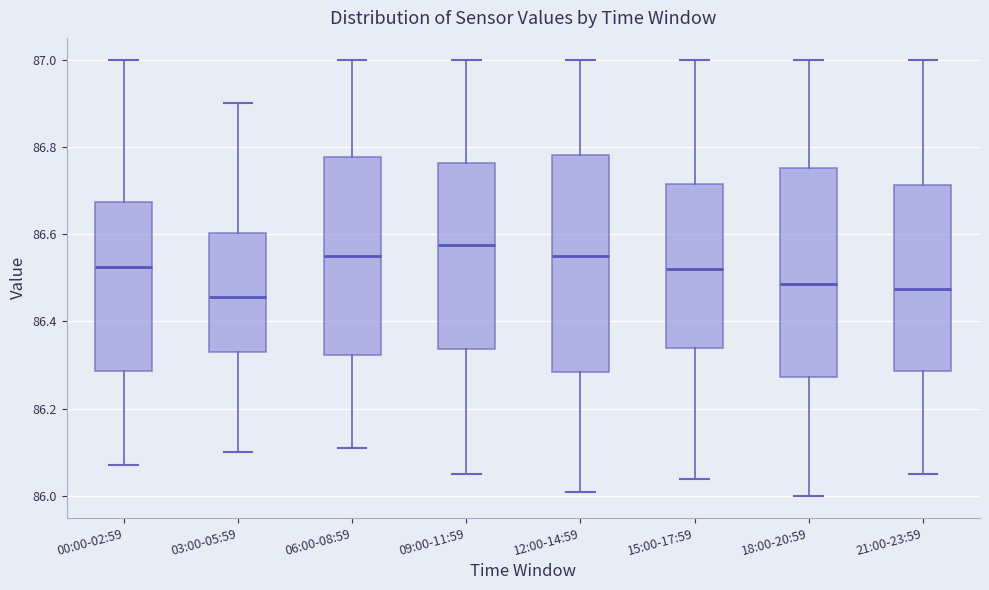

Reading left to right, transcribe this box plot: for each box, give where its median line is, the range the box spans, and where its two whiskers end, as read against the y-axis. The values are not printed on the chart, so give them approximately, as read against the axis.

00:00-02:59: median 86.52, box 86.28 to 86.68, whiskers 86.08 to 87.00
03:00-05:59: median 86.46, box 86.34 to 86.60, whiskers 86.10 to 86.90
06:00-08:59: median 86.56, box 86.32 to 86.78, whiskers 86.12 to 87.00
09:00-11:59: median 86.58, box 86.34 to 86.76, whiskers 86.06 to 87.00
12:00-14:59: median 86.56, box 86.28 to 86.78, whiskers 86.02 to 87.00
15:00-17:59: median 86.52, box 86.34 to 86.72, whiskers 86.04 to 87.00
18:00-20:59: median 86.48, box 86.28 to 86.76, whiskers 86.00 to 87.00
21:00-23:59: median 86.48, box 86.28 to 86.72, whiskers 86.06 to 87.00